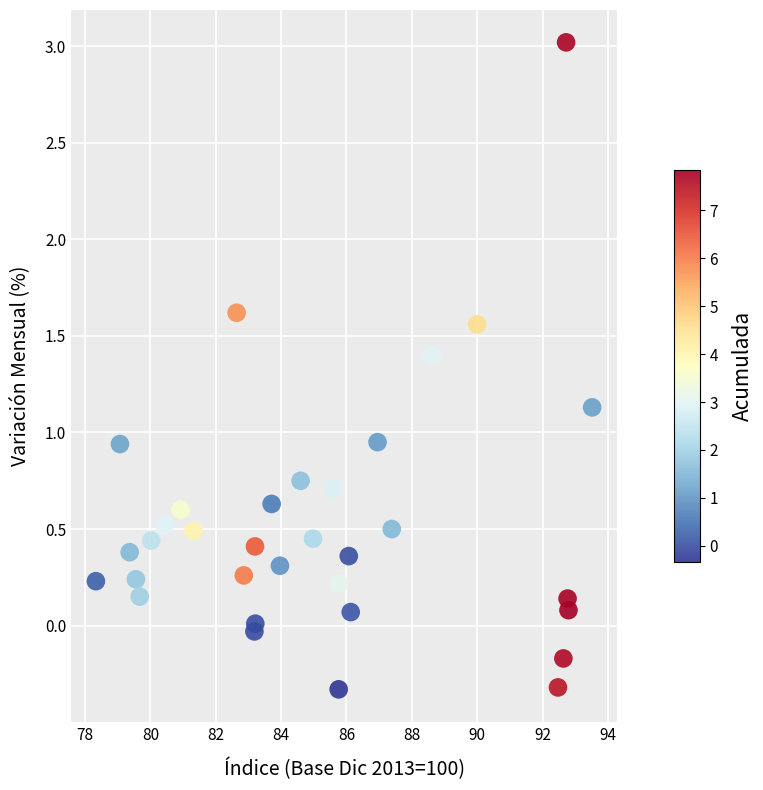

What is the range of X values (max minus min)?

15.2